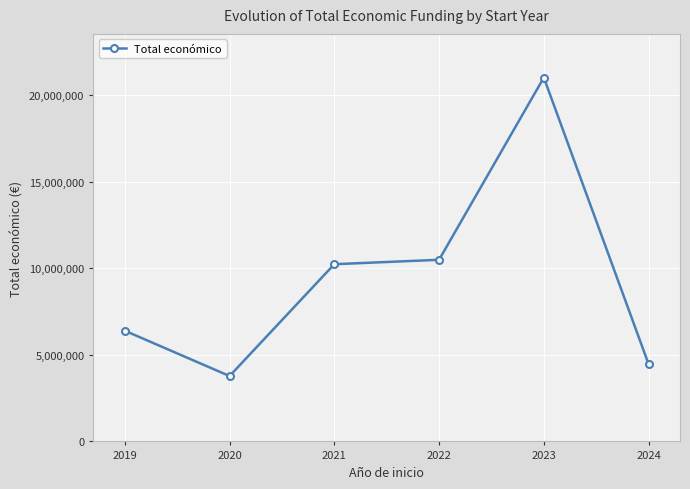

What is the minimum value shown in the chart?

3777365